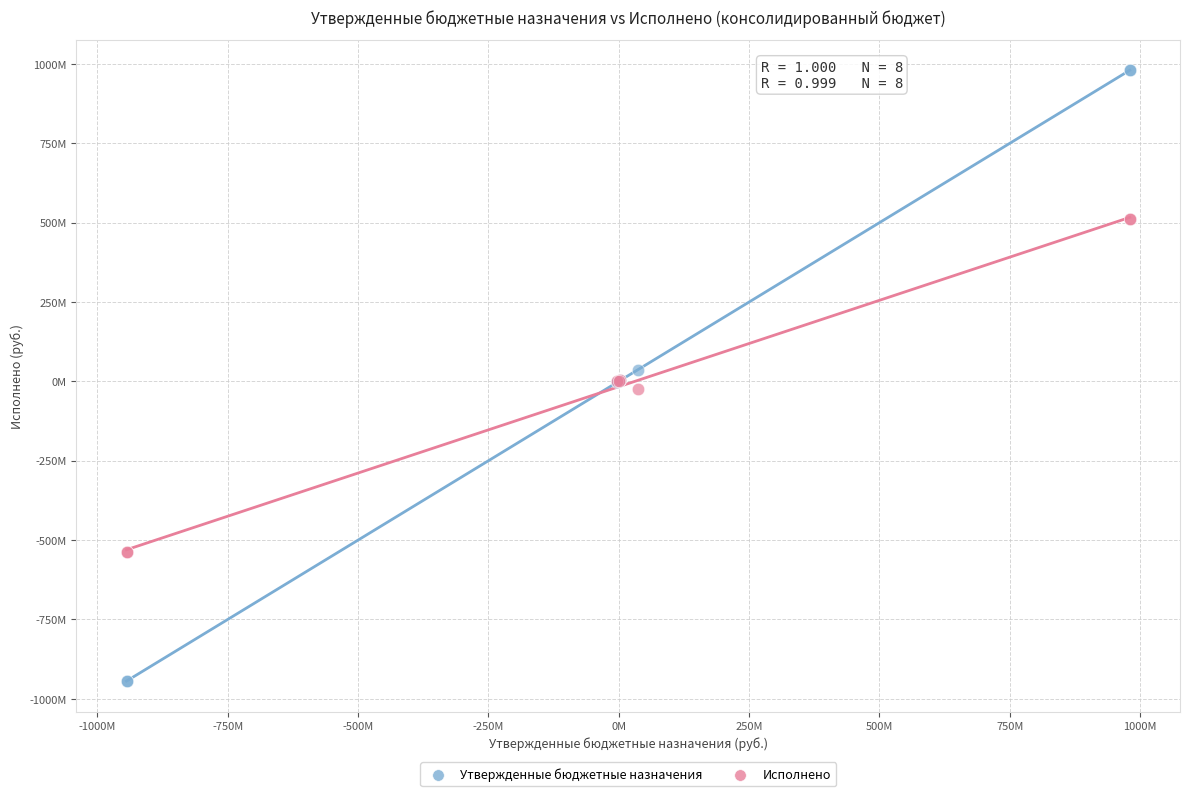

What are all the series names shown in the legend?

Утвержденные бюджетные назначения, Исполнено